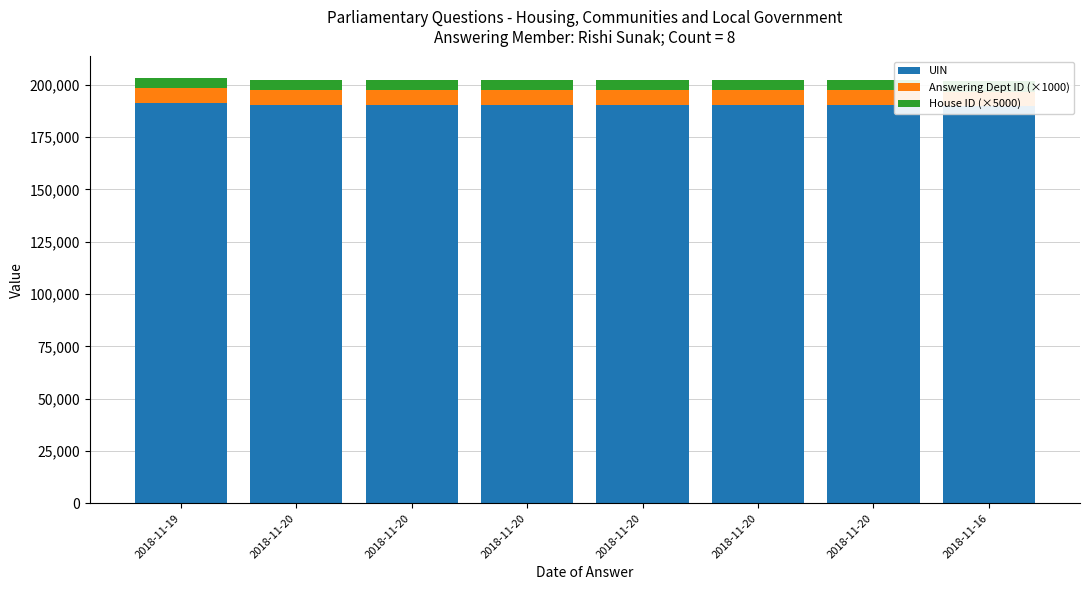

What are all the series names shown in the legend?

UIN, Answering Dept ID (×1000), House ID (×5000)